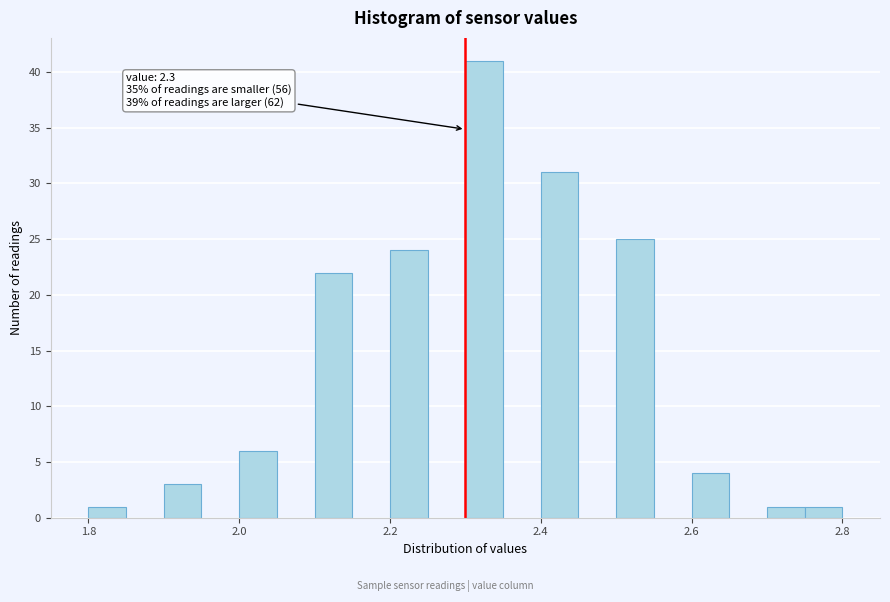

Around what value on the x-axis is the tallest bar? Give the approximate position of its centre, as read against the axis.

2.32